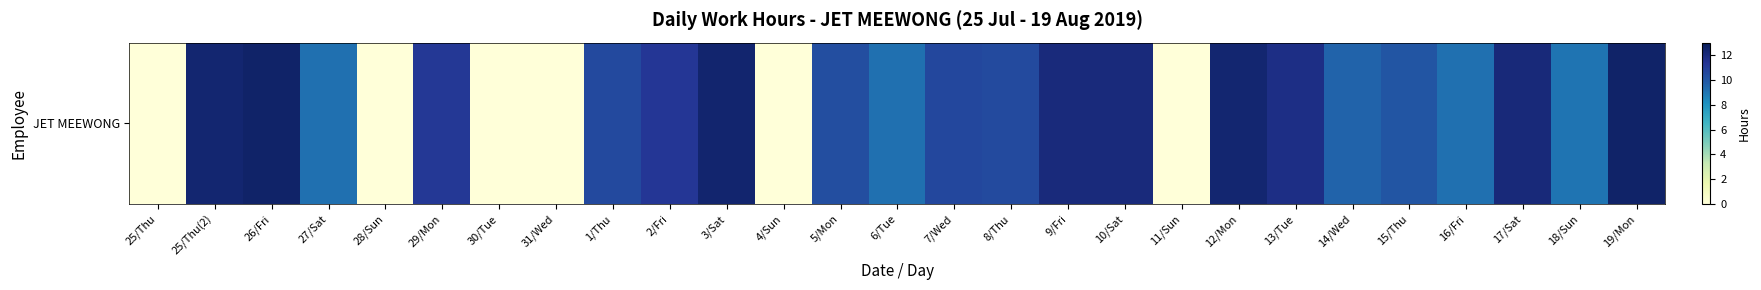

What is the change in value from 1/Thu to 3/Sat?

+1.8